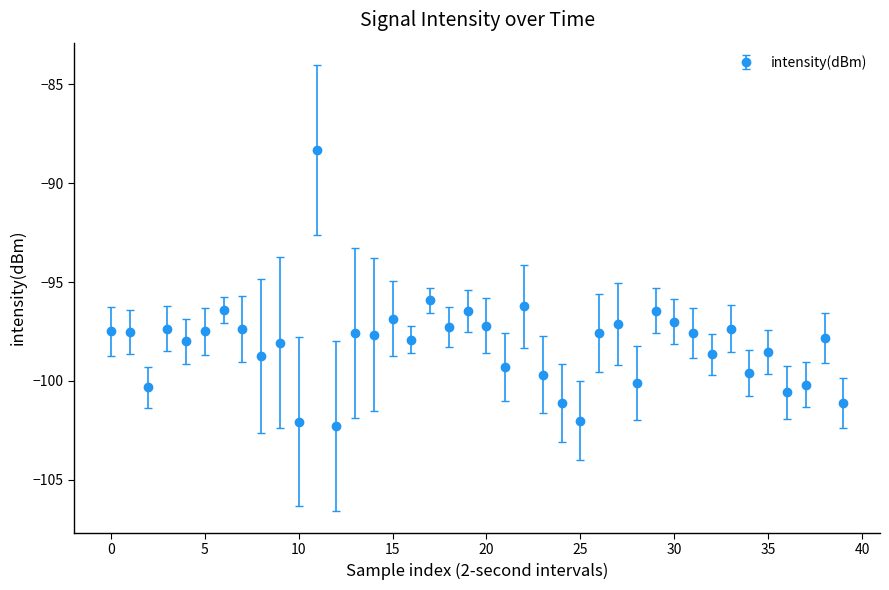

True or false: there are more than 1 points higher than both neighbors.

True